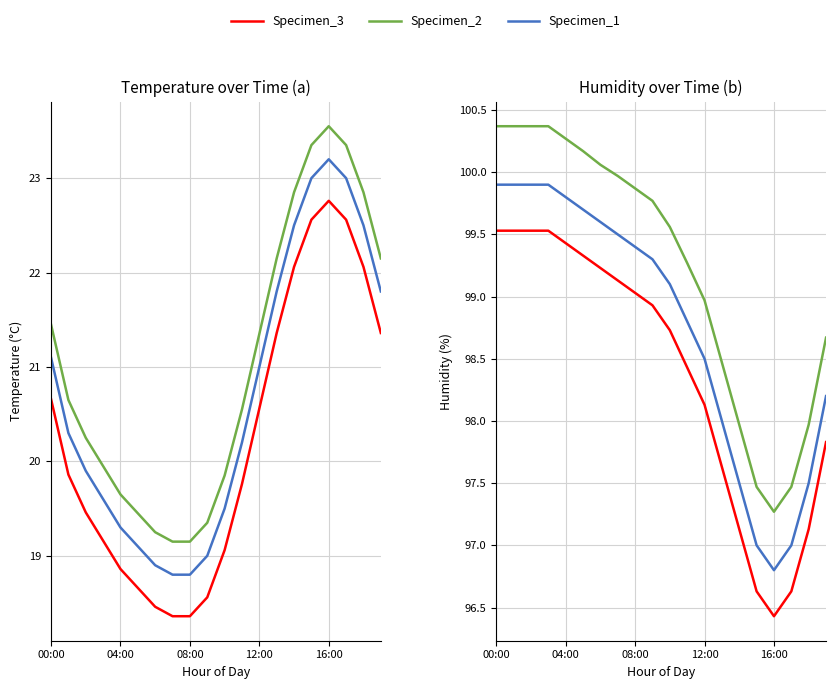

At which category does Specimen_1 reach its first local valley?

16:00